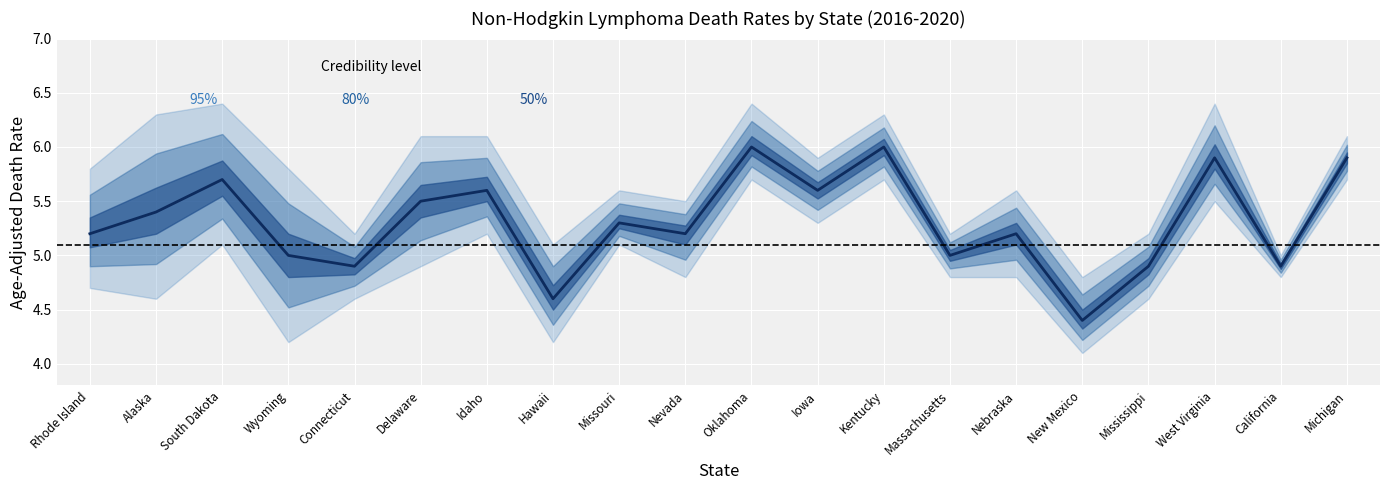

How many interior local peaks (higher than both neighbors) does the data have?

7